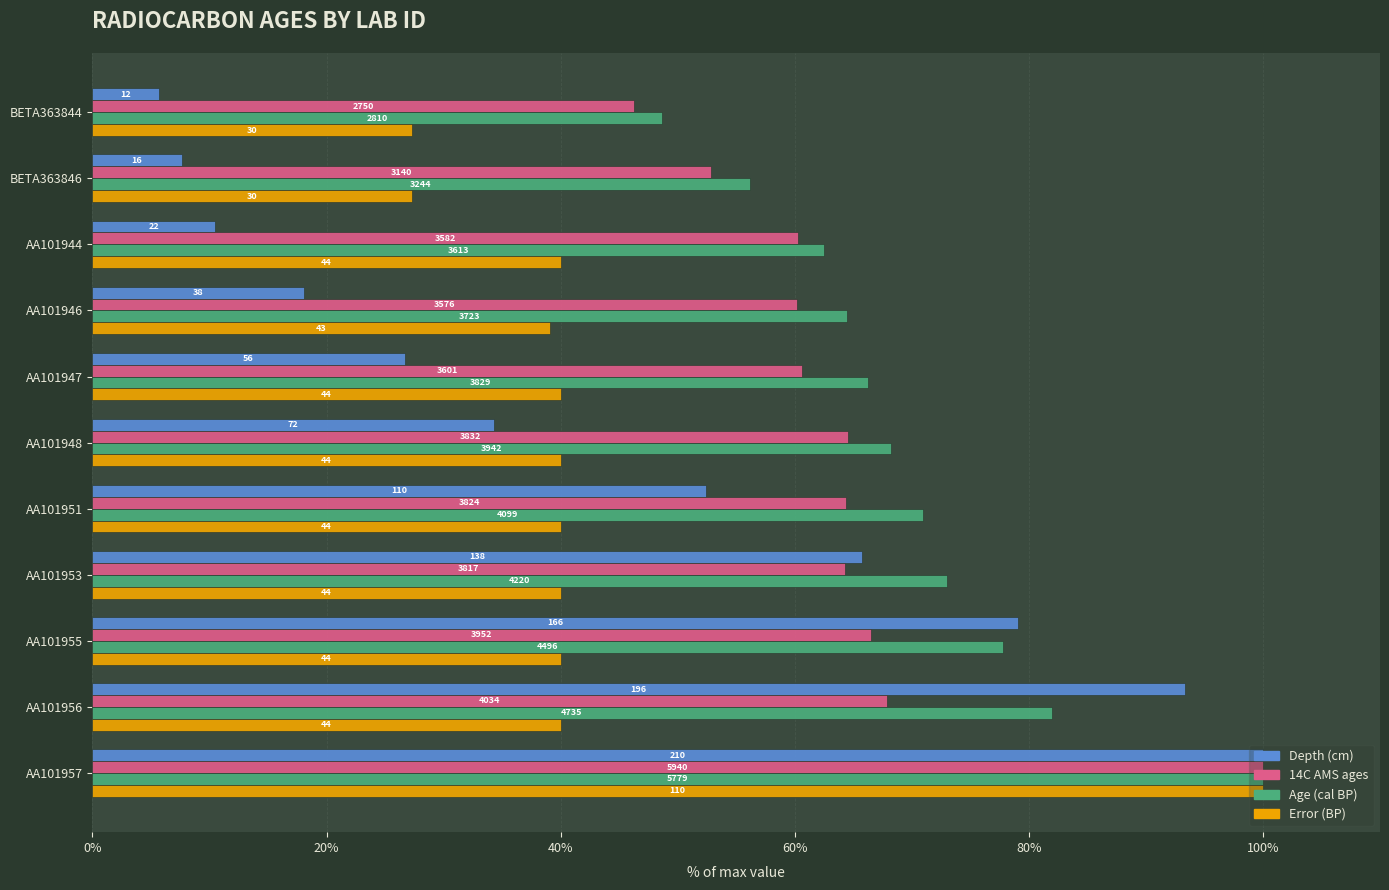

What are all the series names shown in the legend?

Depth (cm), 14C AMS ages, Age (cal BP), Error (BP)